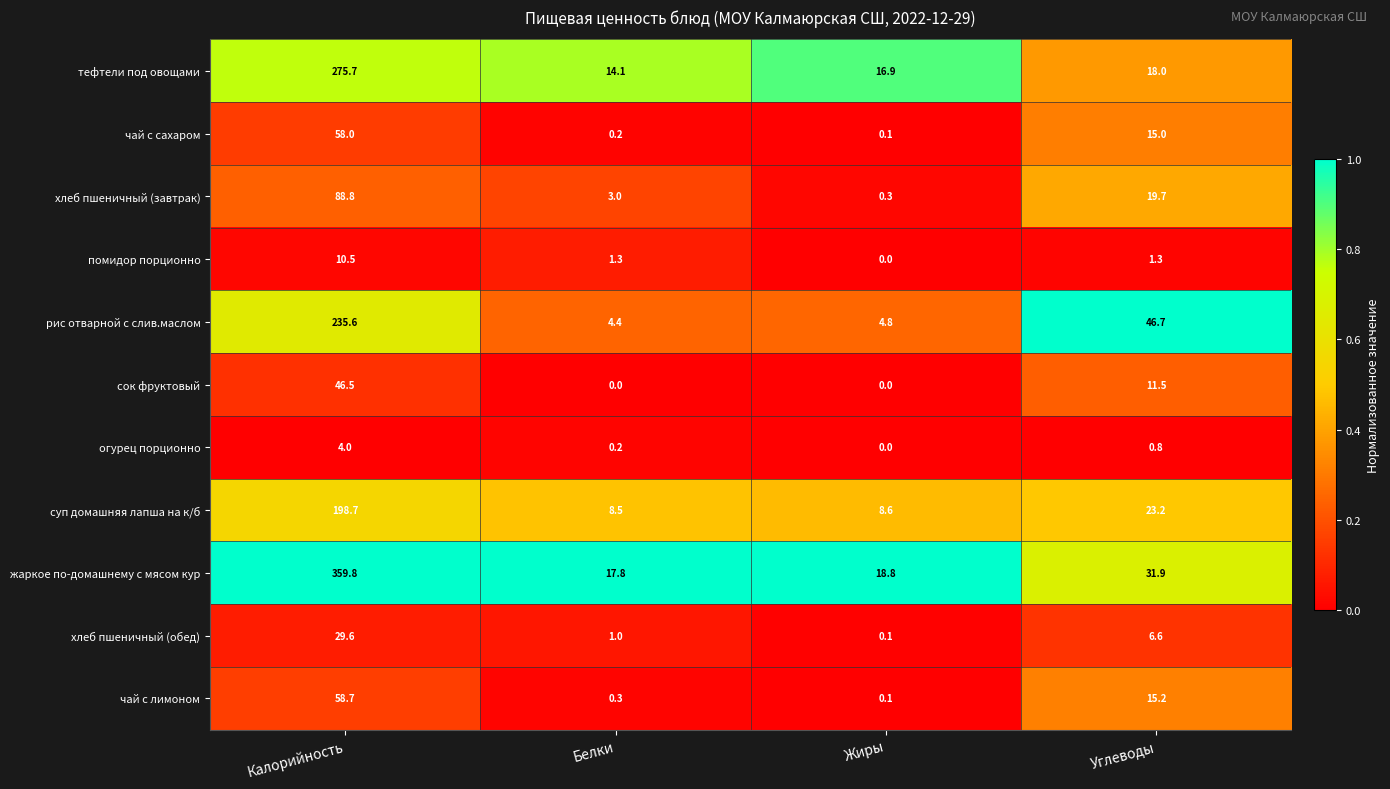

What is the difference between the maximum and minimum values in the рис отварной с слив.маслом series?

231.2